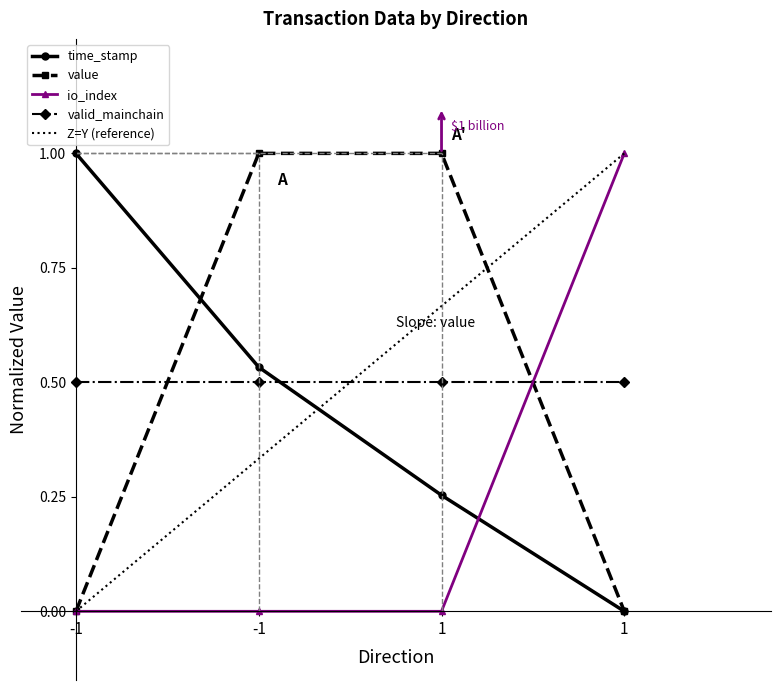

Which series has the largest range (max minus min)?

time_stamp